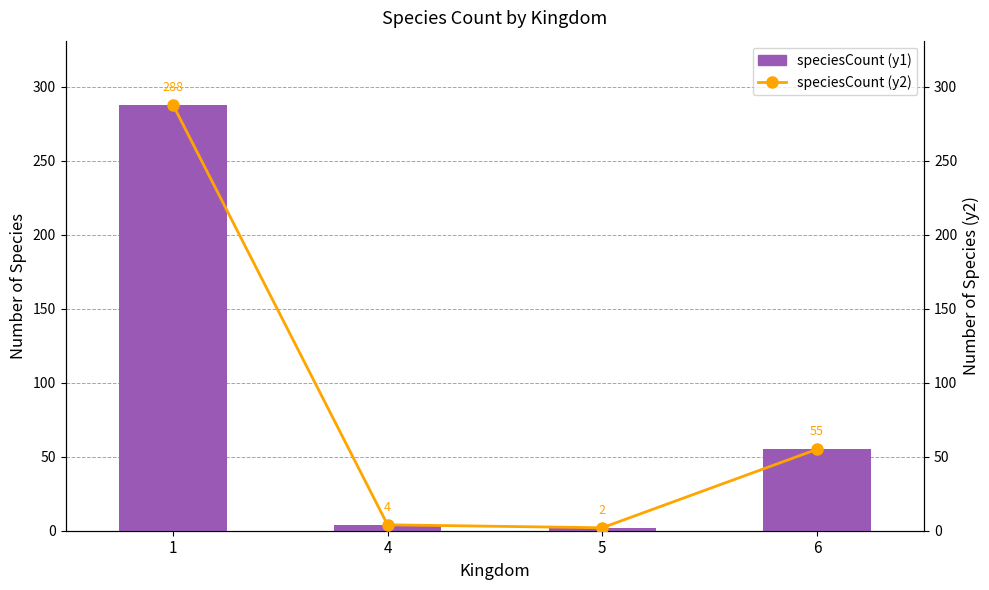

How many categories are shown in the chart?

4